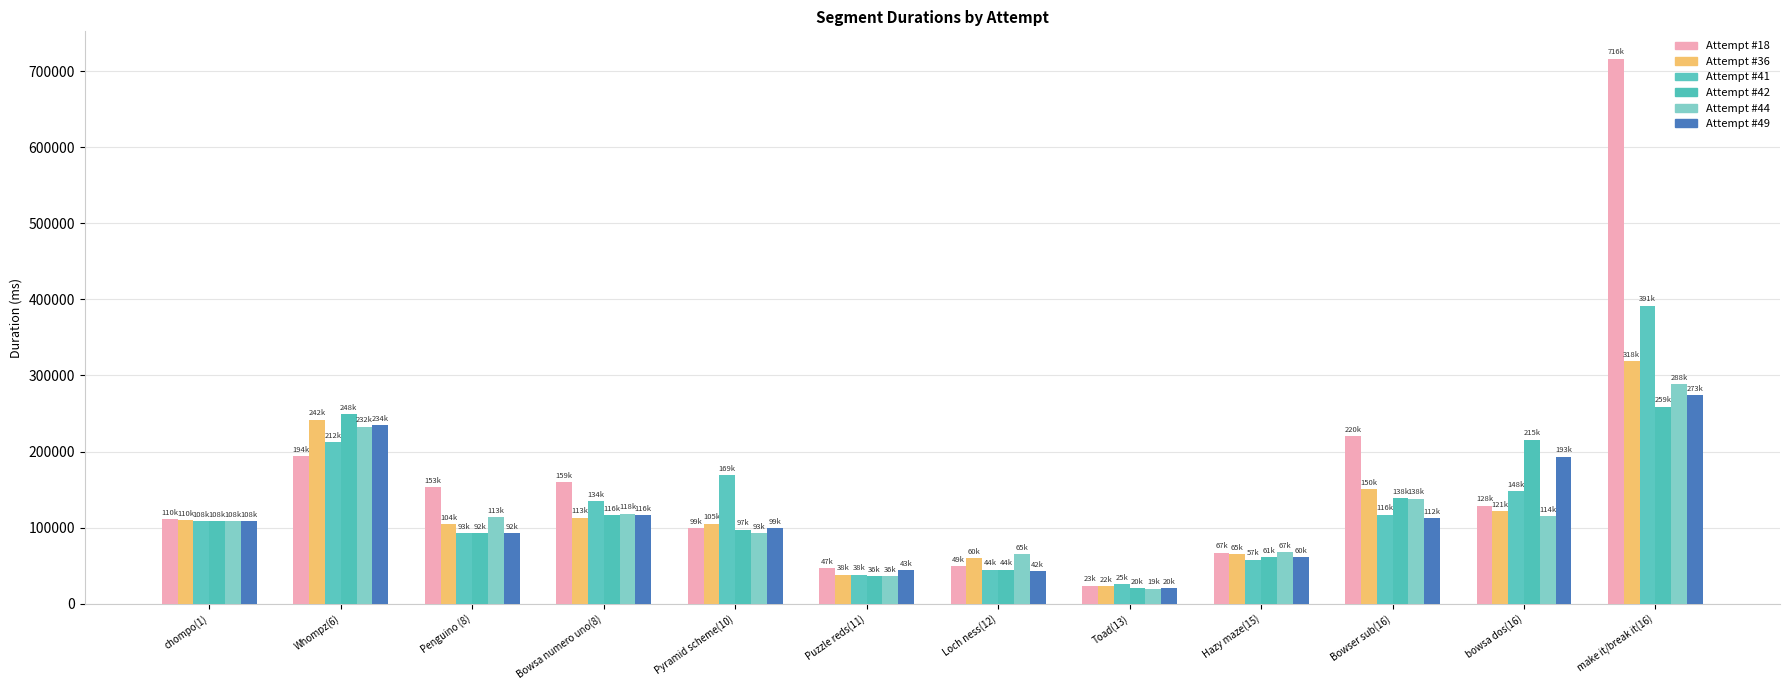

Reading left to right, list all the values displayed in this chart.

Attempt #18: chompo(1)=110826	Whompz(6)=194426	Penguino (8)=153247	Bowsa numero uno(8)=159430	Pyramid scheme(10)=99479	Puzzle reds(11)=47189	Loch ness(12)=49781	Toad(13)=23762	Hazy maze(15)=67244	Bowser sub(16)=220696	bowsa dos(16)=128902	make it/break it(16)=716533
Attempt #36: chompo(1)=110275	Whompz(6)=242066	Penguino (8)=104918	Bowsa numero uno(8)=113156	Pyramid scheme(10)=105305	Puzzle reds(11)=38208	Loch ness(12)=60315	Toad(13)=22799	Hazy maze(15)=65574	Bowser sub(16)=150947	bowsa dos(16)=121503	make it/break it(16)=318897
Attempt #41: chompo(1)=108627	Whompz(6)=212052	Penguino (8)=93198	Bowsa numero uno(8)=134682	Pyramid scheme(10)=169083	Puzzle reds(11)=38154	Loch ness(12)=44832	Toad(13)=25548	Hazy maze(15)=57938	Bowser sub(16)=116969	bowsa dos(16)=148228	make it/break it(16)=391818
Attempt #42: chompo(1)=108190	Whompz(6)=248912	Penguino (8)=92361	Bowsa numero uno(8)=116570	Pyramid scheme(10)=97521	Puzzle reds(11)=36009	Loch ness(12)=44748	Toad(13)=20466	Hazy maze(15)=61427	Bowser sub(16)=138484	bowsa dos(16)=215515	make it/break it(16)=259149
Attempt #44: chompo(1)=108190	Whompz(6)=232804	Penguino (8)=113601	Bowsa numero uno(8)=118569	Pyramid scheme(10)=93152	Puzzle reds(11)=36627	Loch ness(12)=65432	Toad(13)=19805	Hazy maze(15)=67679	Bowser sub(16)=138323	bowsa dos(16)=114903	make it/break it(16)=288611
Attempt #49: chompo(1)=108818	Whompz(6)=234842	Penguino (8)=92899	Bowsa numero uno(8)=116832	Pyramid scheme(10)=99423	Puzzle reds(11)=43772	Loch ness(12)=42947	Toad(13)=20233	Hazy maze(15)=60802	Bowser sub(16)=112636	bowsa dos(16)=193376	make it/break it(16)=273885